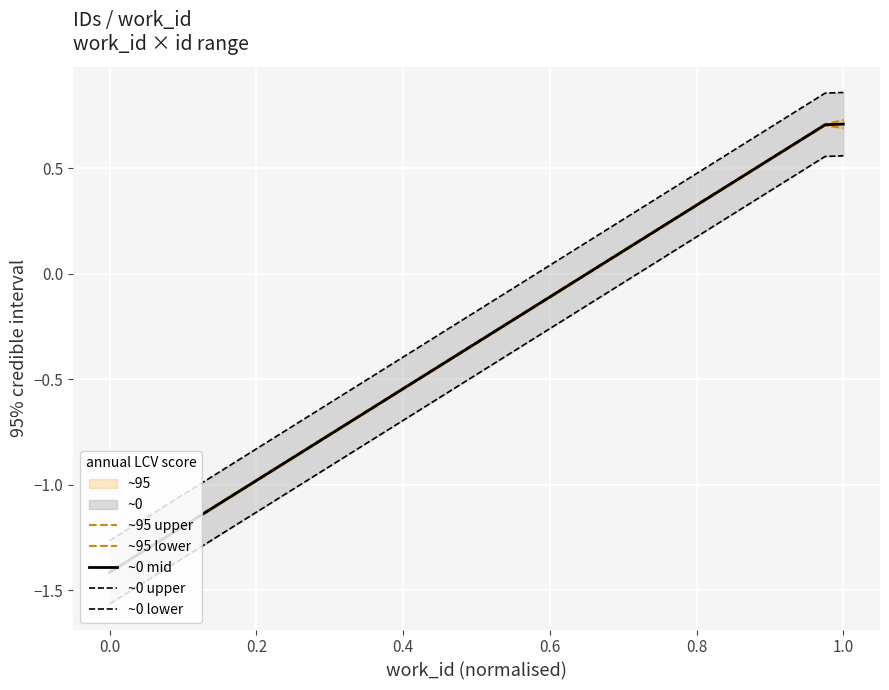

What is the highest value of the ~0 mid series?

0.7